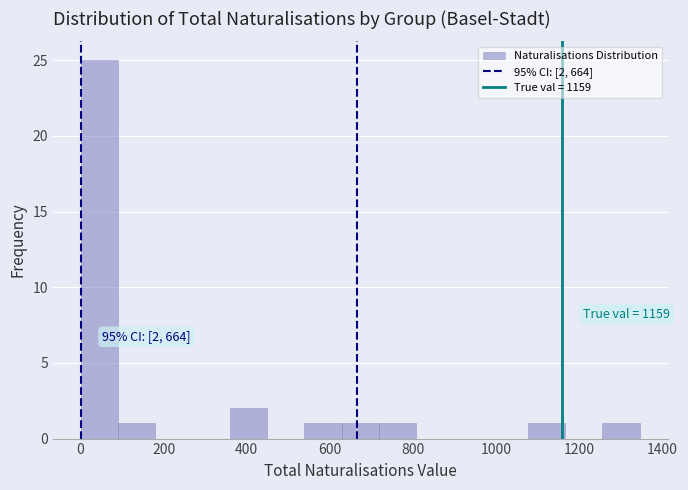

Which range on the x-axis has the tallest bar?

0 to 100